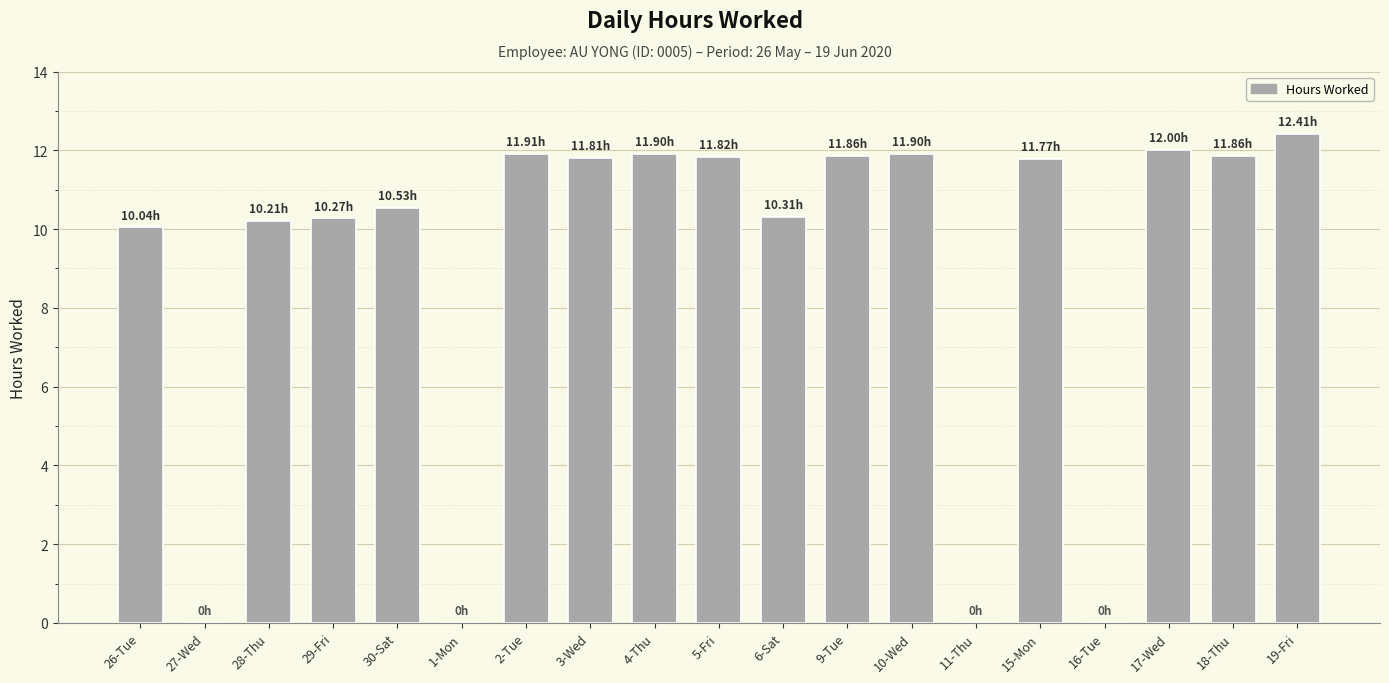

What is the ratio of the value at 15-Mon to the value at 5-Fri?

1.0